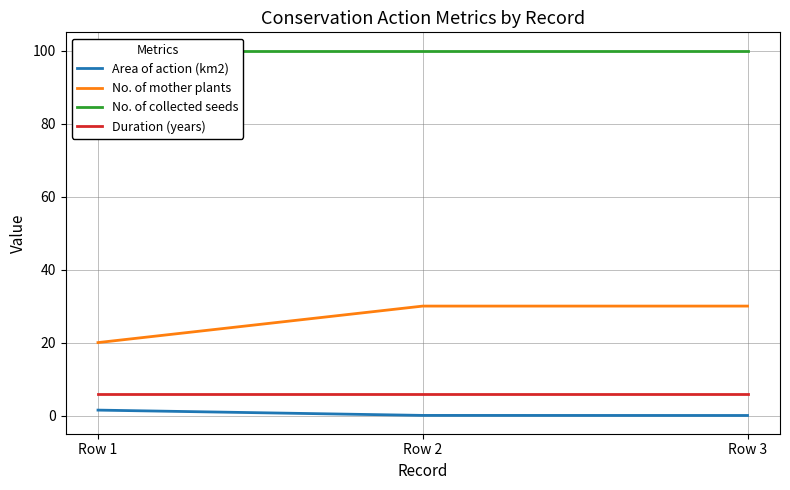

Between Row 2 and Row 1, which is larger?

Row 1